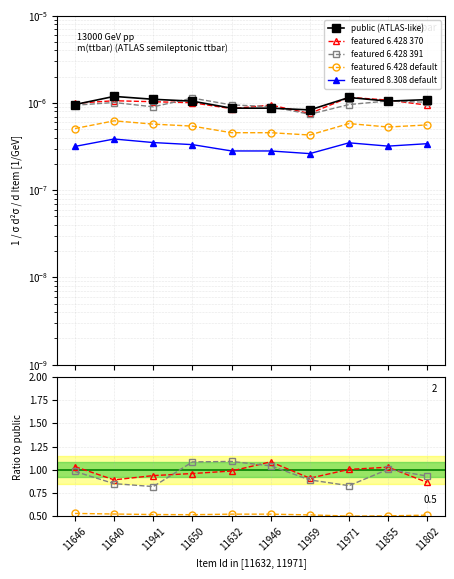

True or false: public (ATLAS-like) and featured 8.308 default intersect in this chart.

False